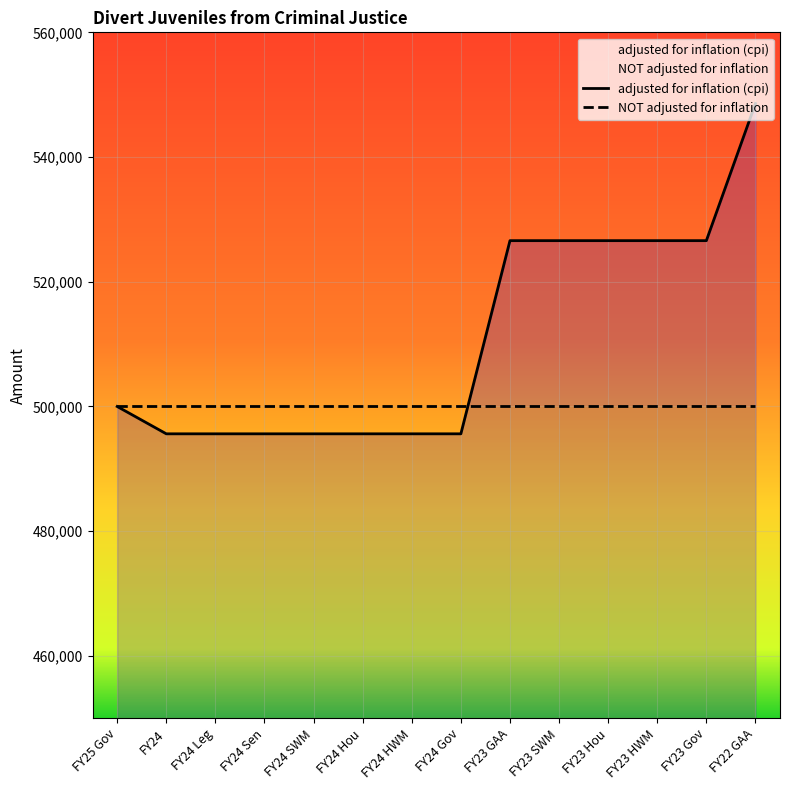

True or false: the data shows 495619 at FY24 HWM.

True